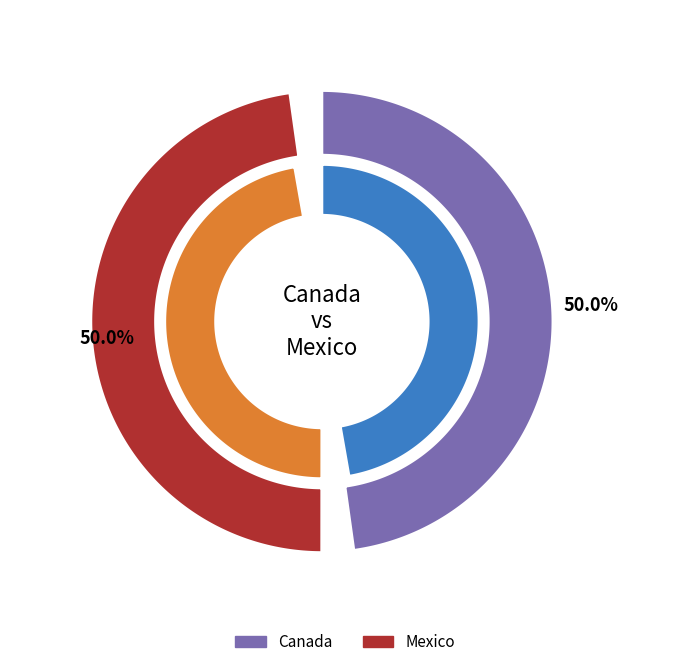

Is the sum of Canada and Mexico greater than half?

Yes